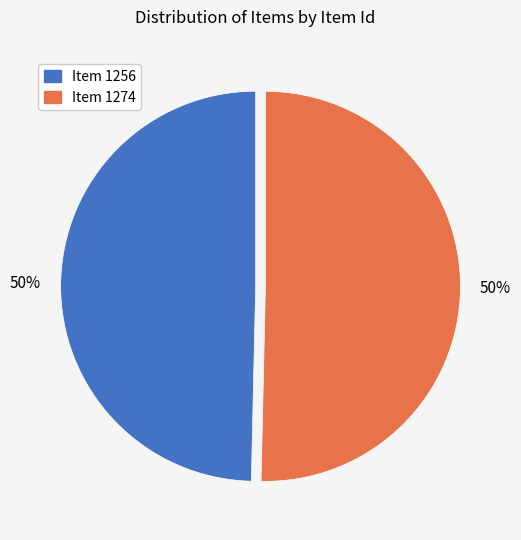

The Item 1256 slice represents 50% of the pie. True or false?

True